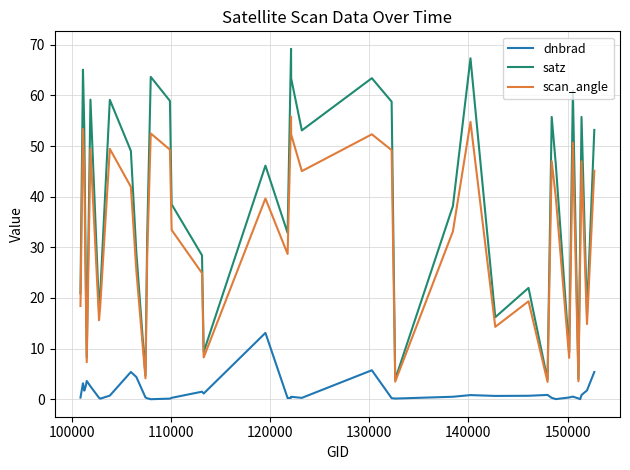

Which series has the largest range (max minus min)?

satz